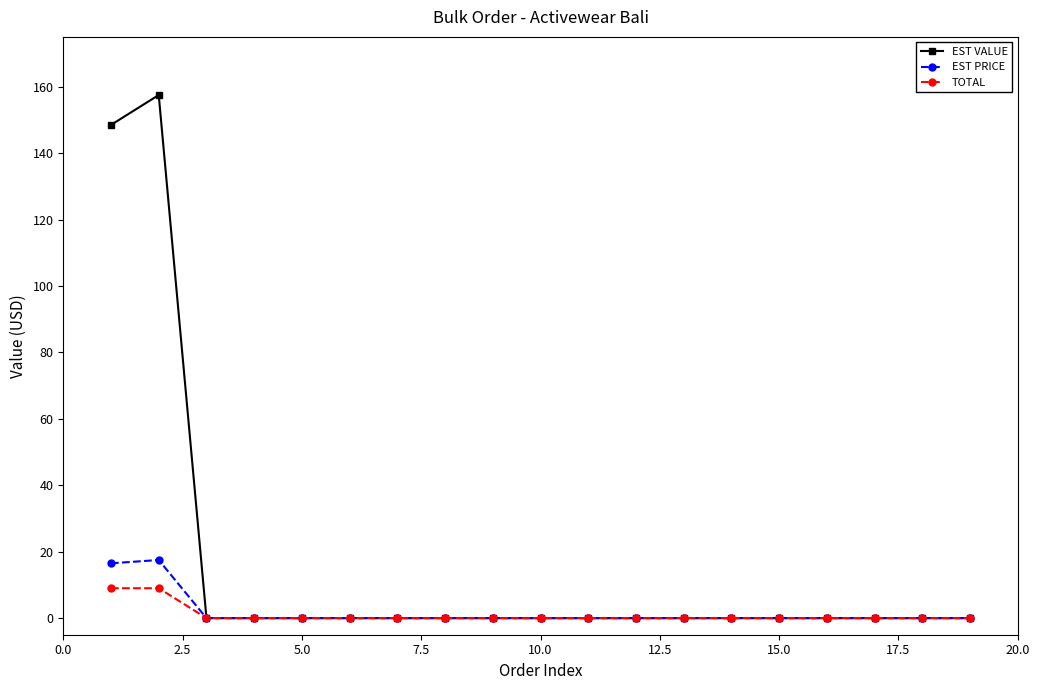

Which series has the largest total across all categories?

EST VALUE